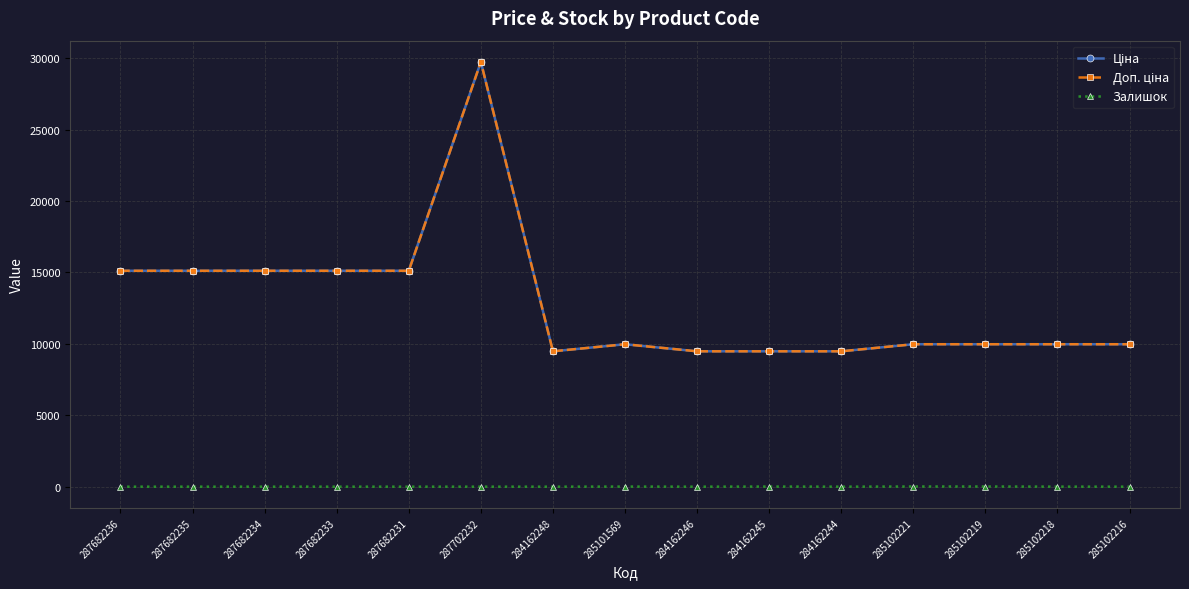

Does the chart have visible grid lines?

Yes